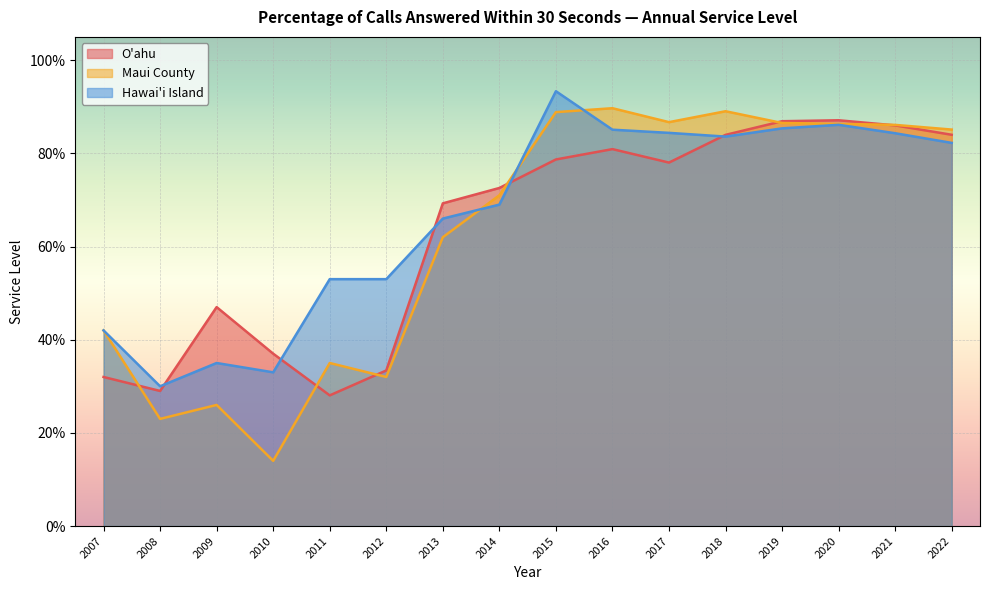

How many O'ahu values are between 0 and 1?

16